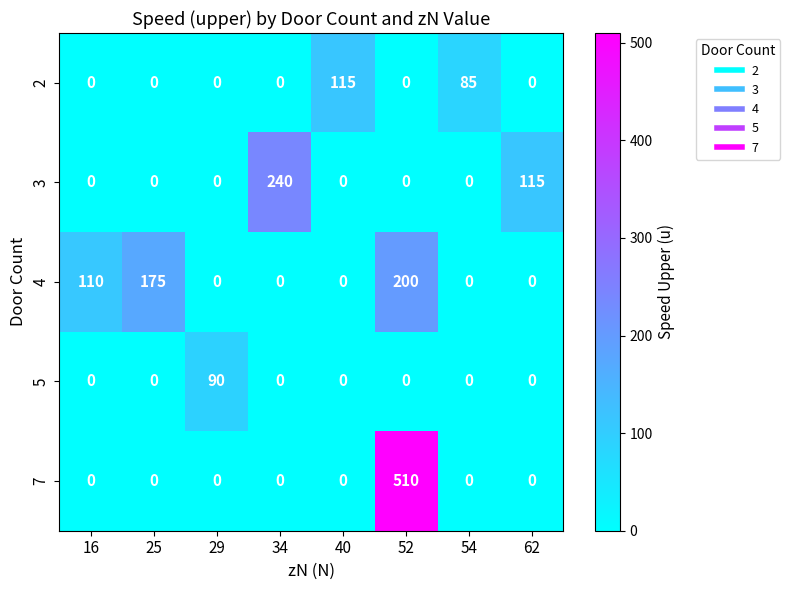

Which series has the widest spread of values?

7